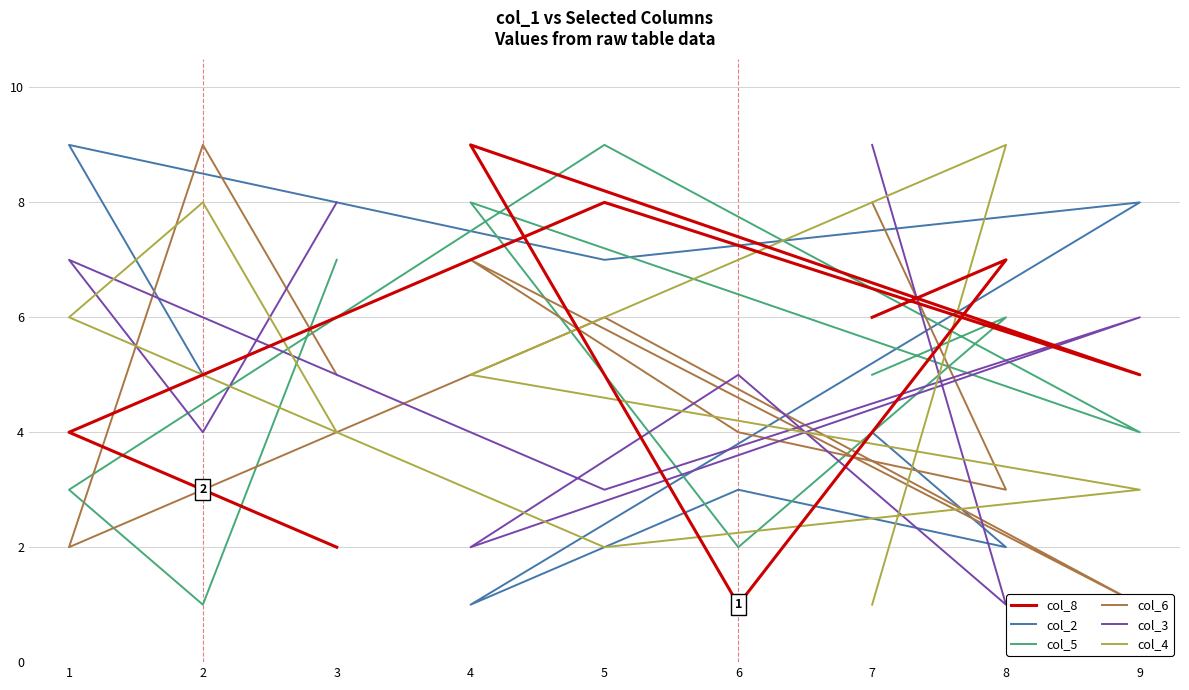

Does the chart display data point markers on the line(s)?

No